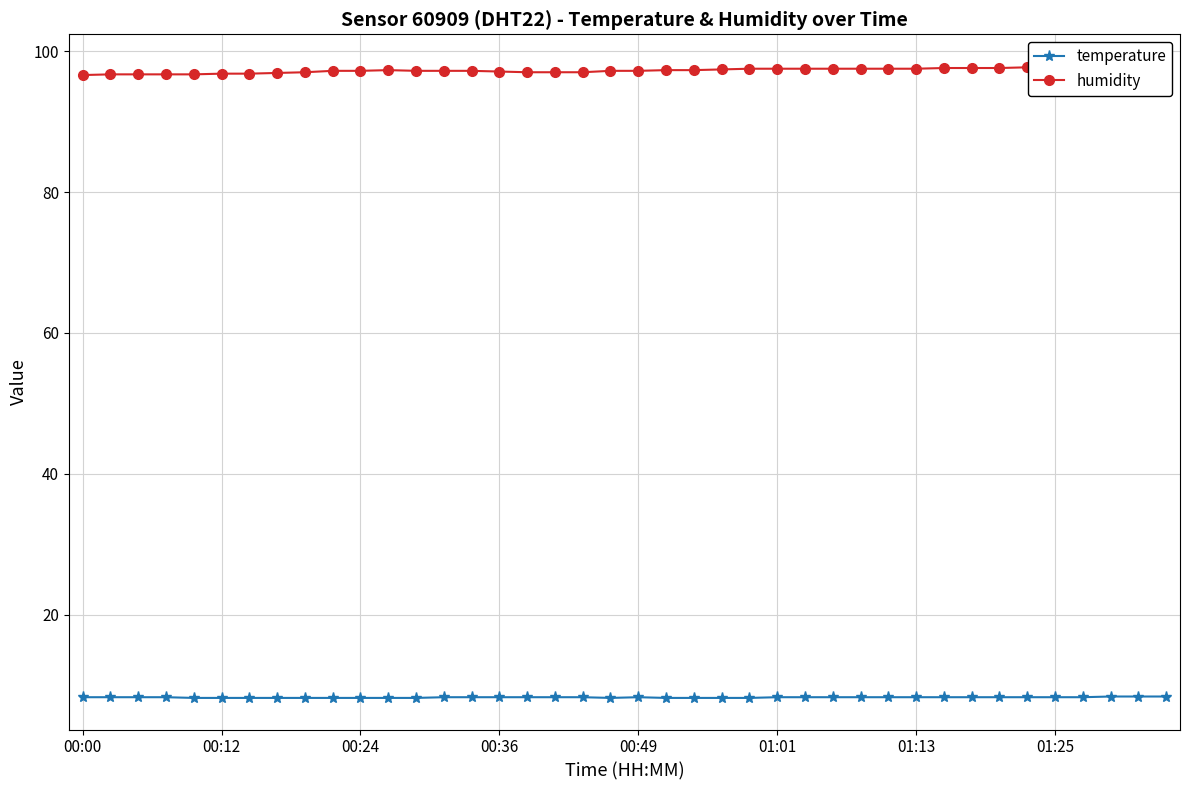

Which series has the widest spread of values?

humidity